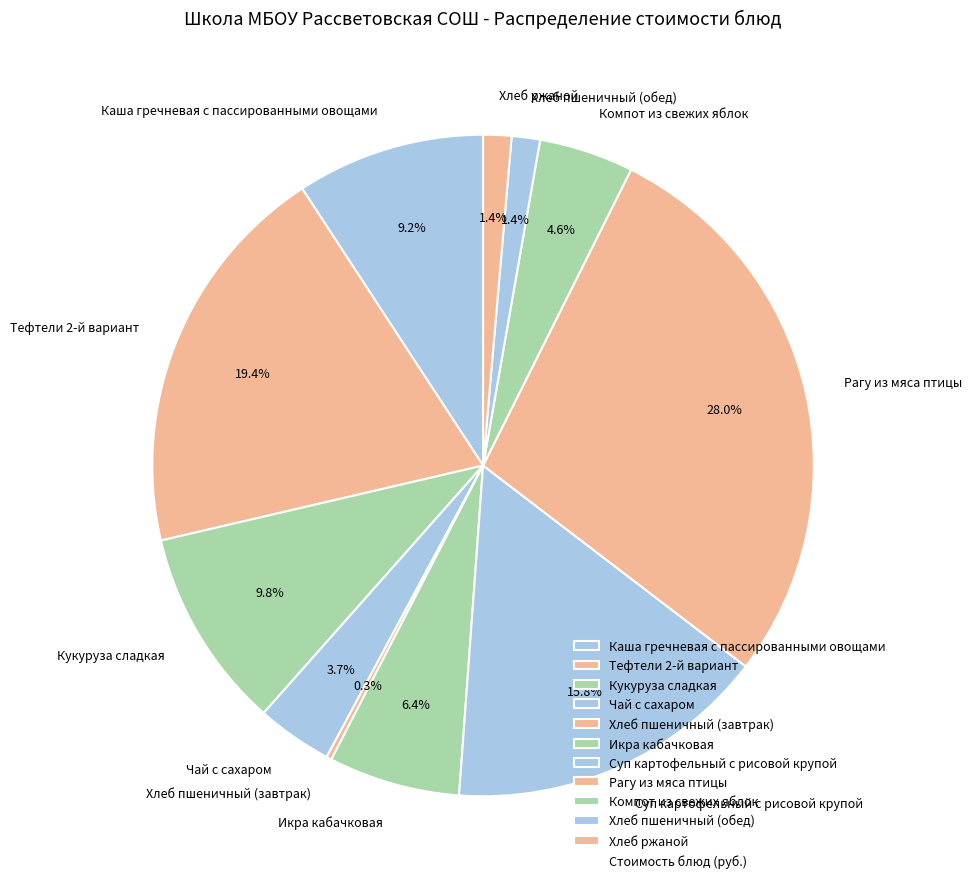

To the nearest percent, what is the difference between the Суп картофельный с рисовой крупой and Каша гречневая с пассированными овощами slice percentages?

7%